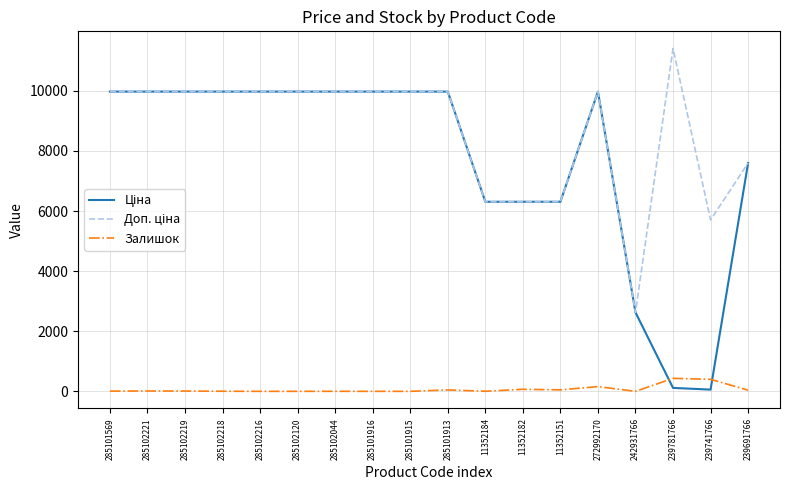

What is the maximum value shown in the chart?

11410.0